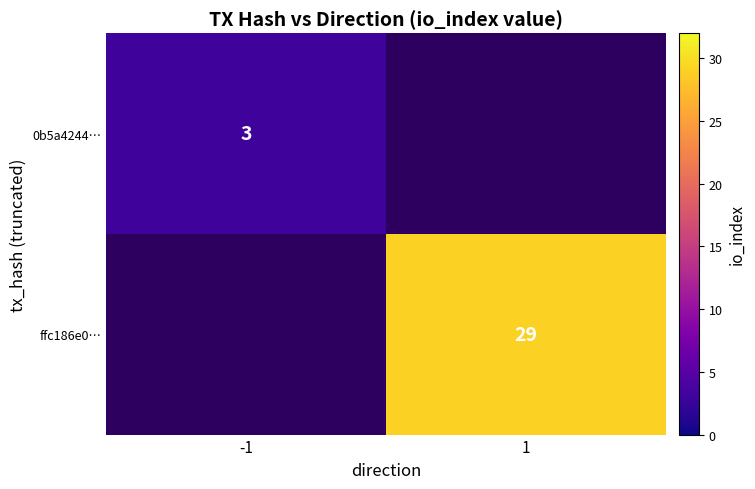

What is the maximum value shown in the chart?

29.0